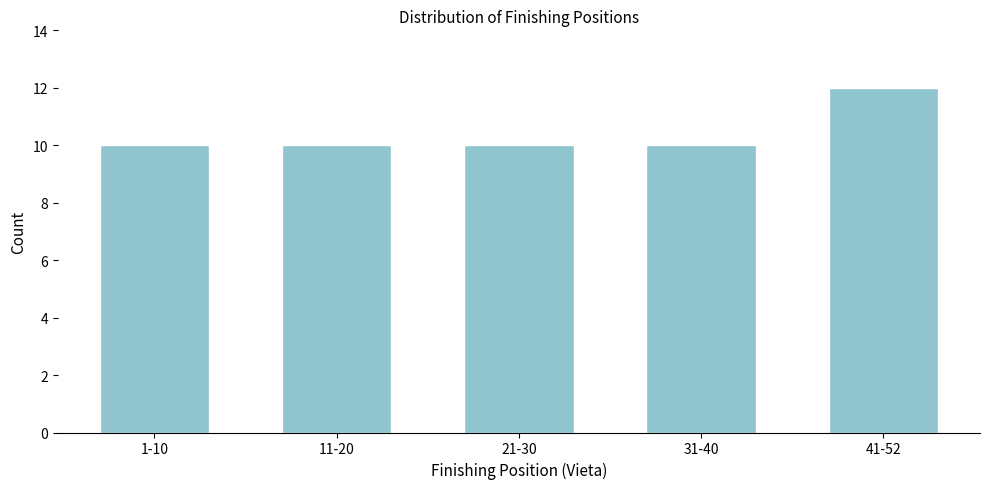

Reading left to right, what are all the values shown in this chart?

10	10	10	10	12